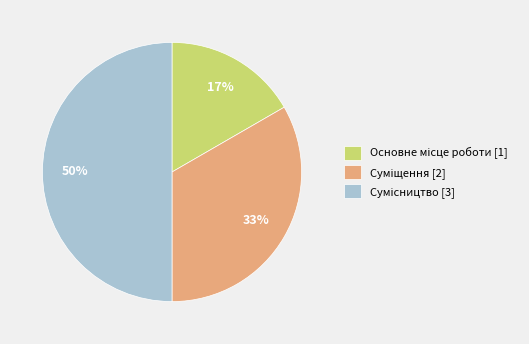

To the nearest percent, what is the average slice percentage?

33%